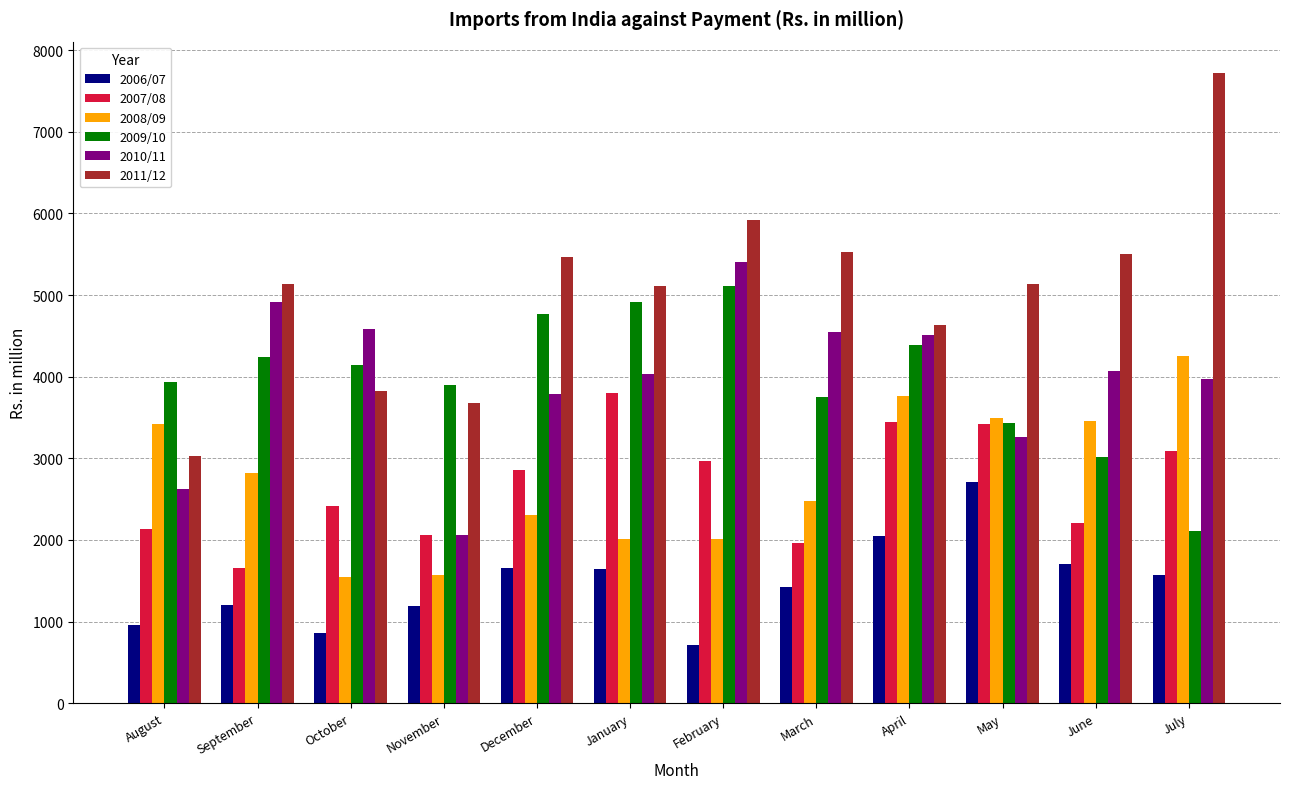

What is the spread (max minus min) of values at April?

2585.8